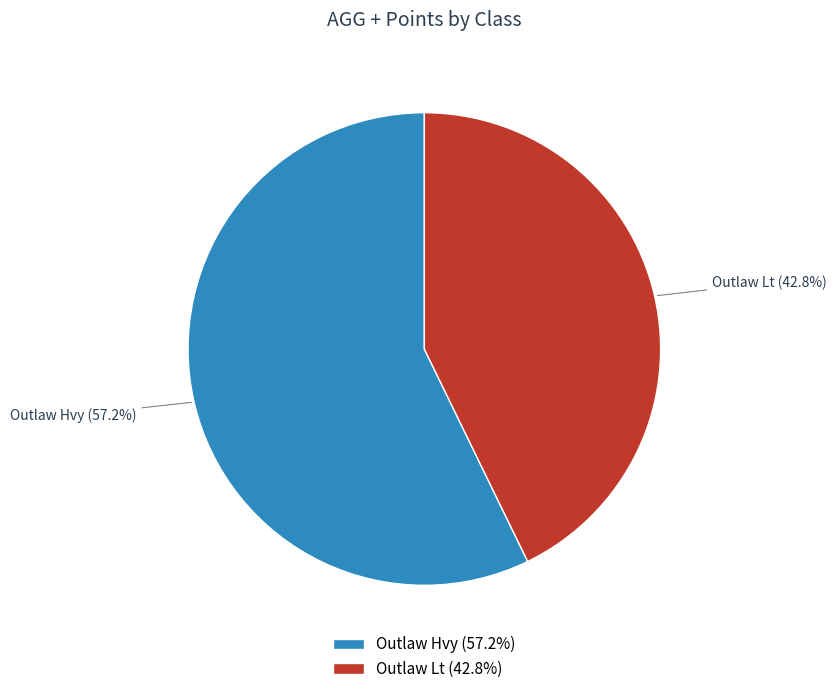

Rank the categories by value from lowest to highest.

Outlaw Lt, Outlaw Hvy